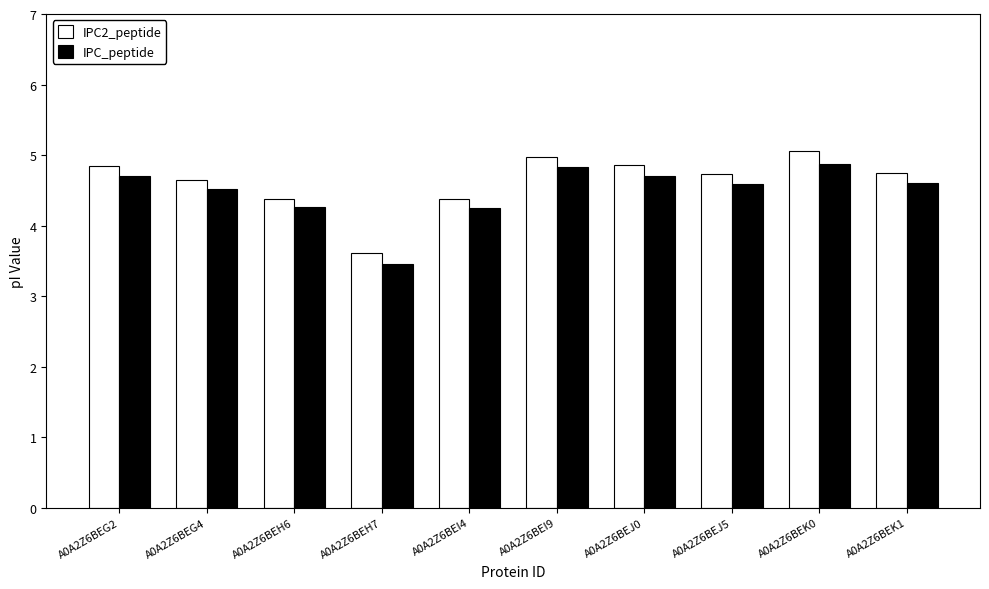

Read the IPC2_peptide value at A0A2Z6BEK0.

5.1